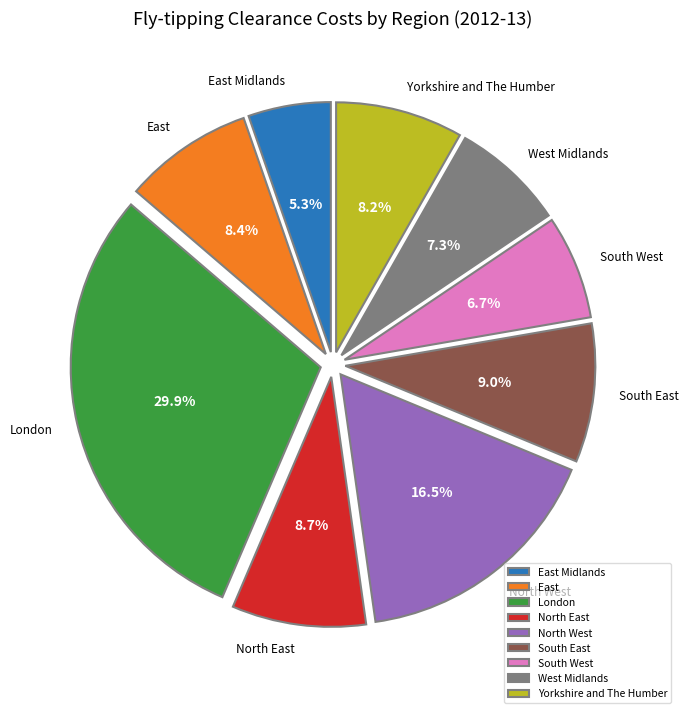

What percentage is NOT represented by East Midlands?

94.7%